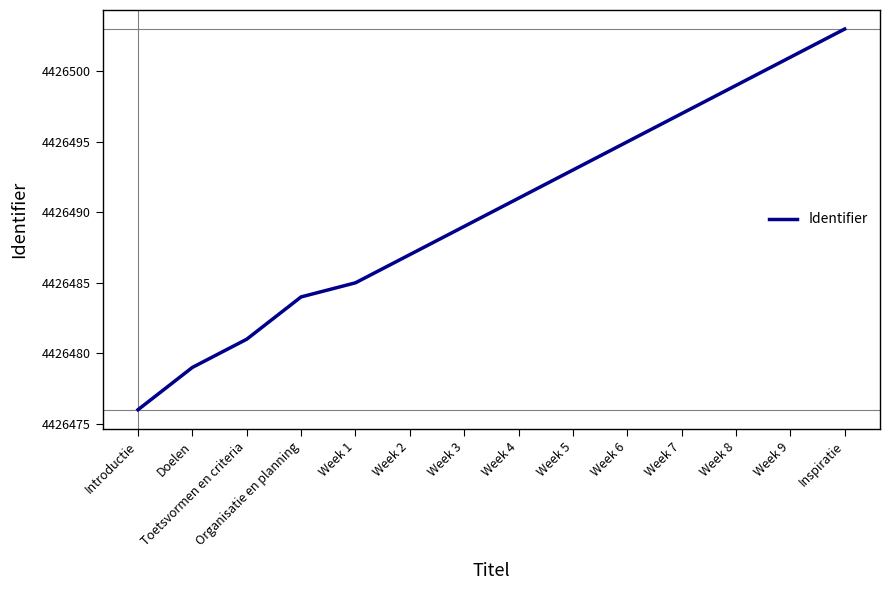

Which label corresponds to the smallest value in the chart?

Introductie